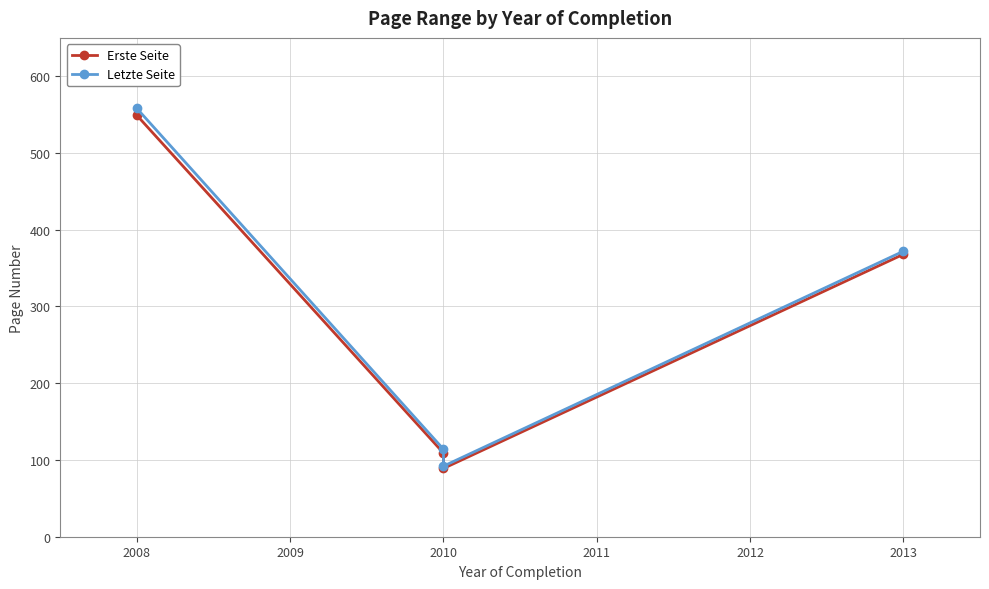

What is the value of the Letzte Seite point at the 3rd from the left?

92